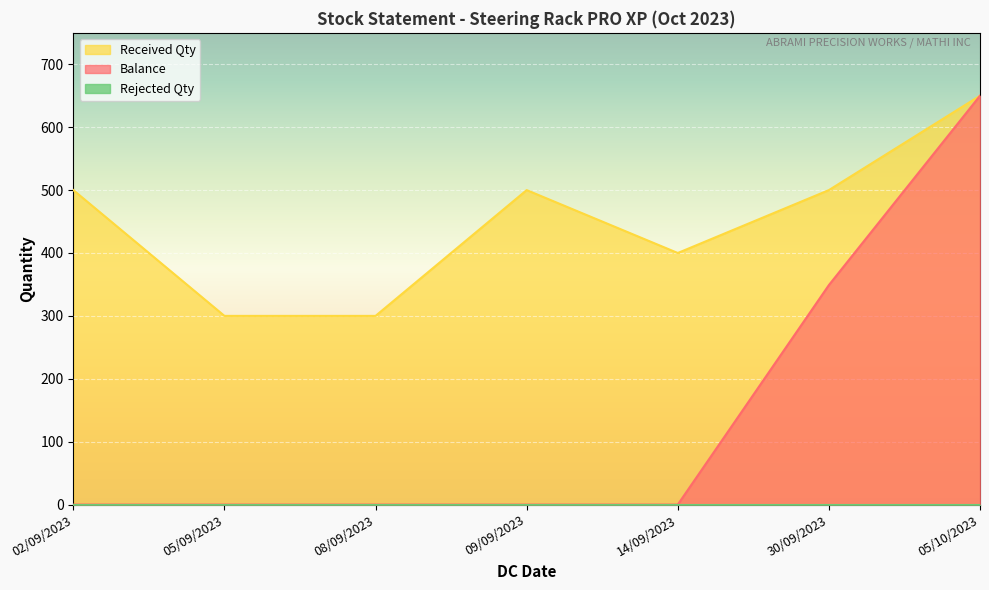

What is the value of the Received Qty point at the 6th from the left?

500